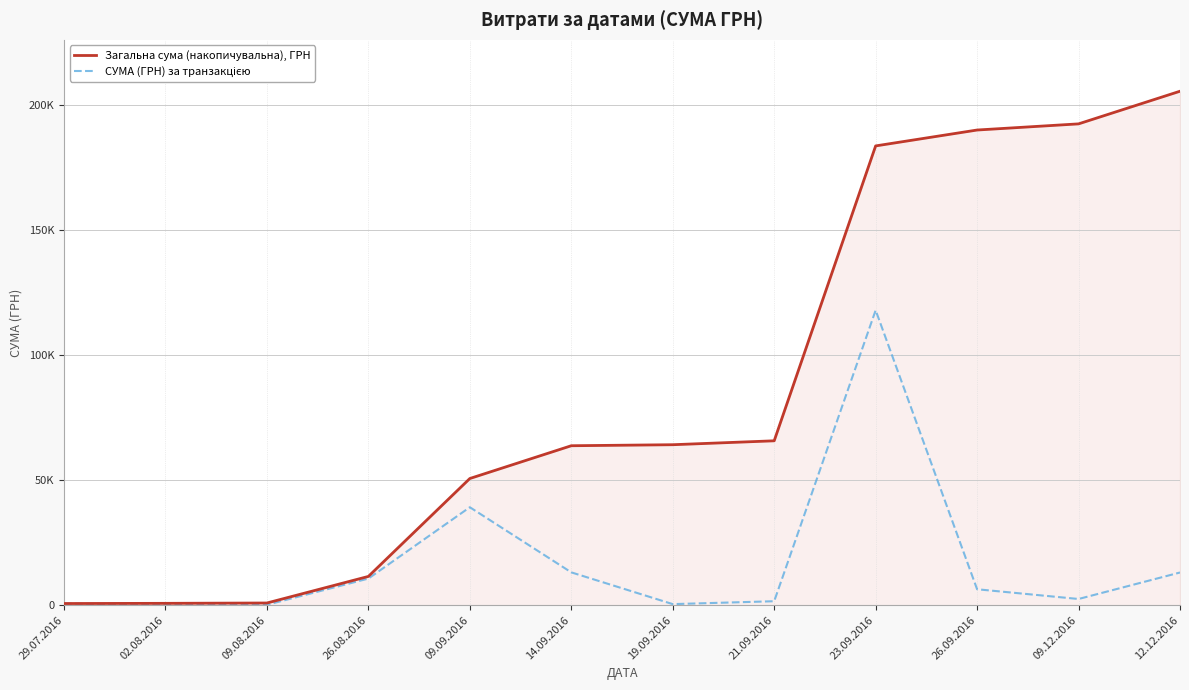

What is the minimum value for Загальна сума (накопичувальна), ГРН?

648.4